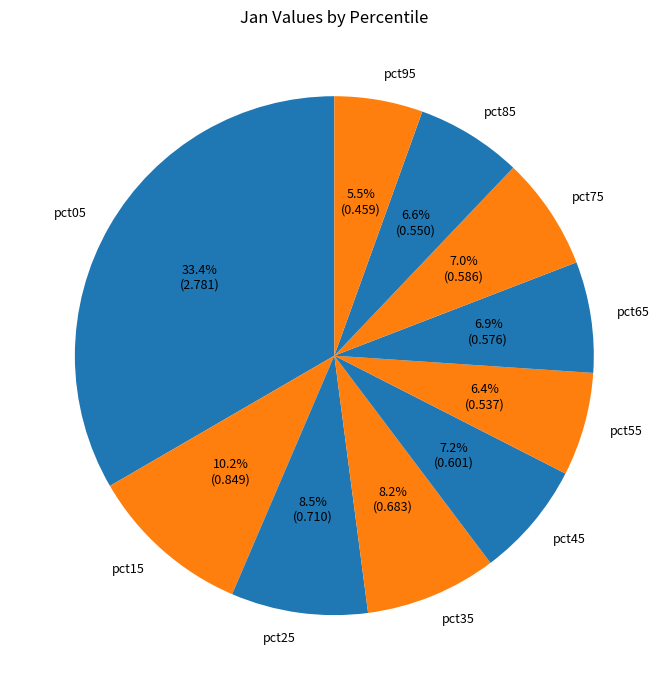

Between pct55 and pct15, which is larger?

pct15